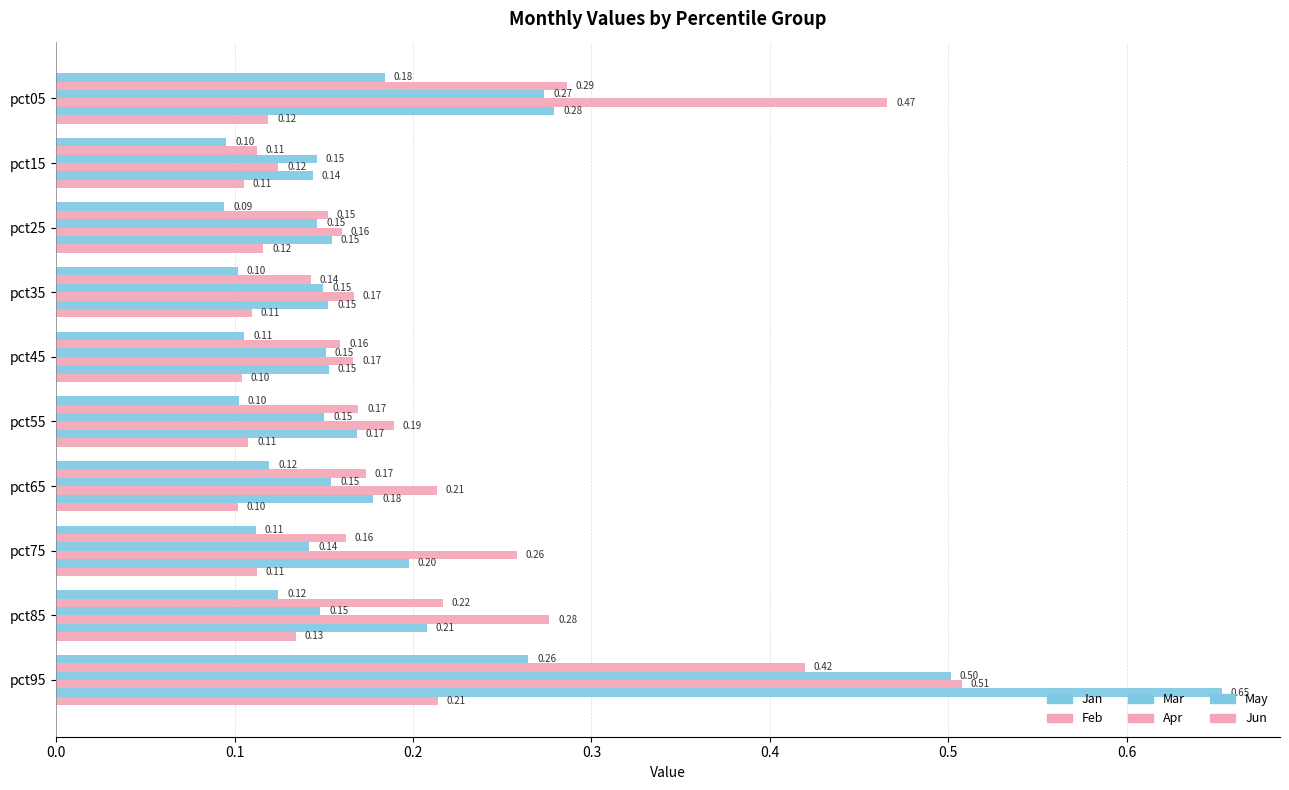

How many data points does each series have?

10